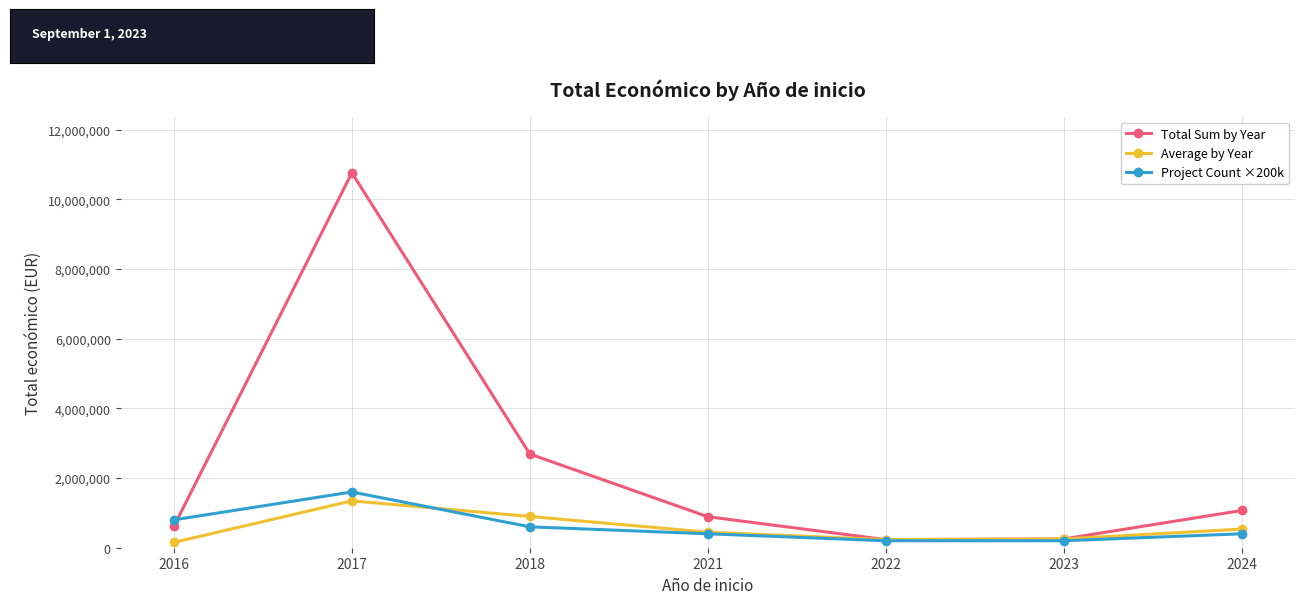

What is the difference between the highest and lowest values at 2024?

668951.0